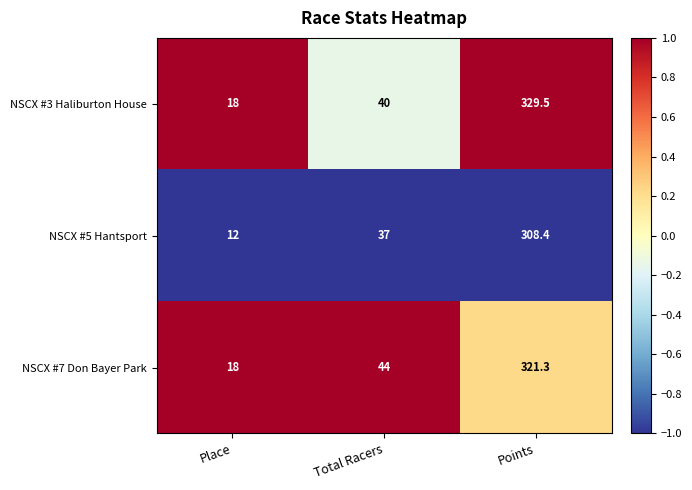

How many distinct data groups are displayed?

3